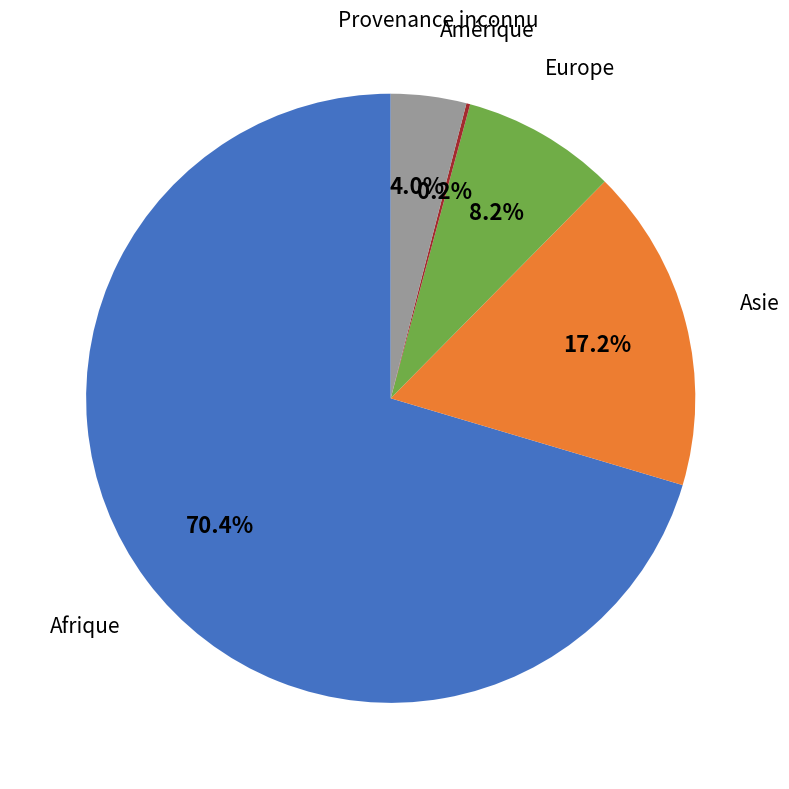

Is there a majority slice in this chart?

Yes